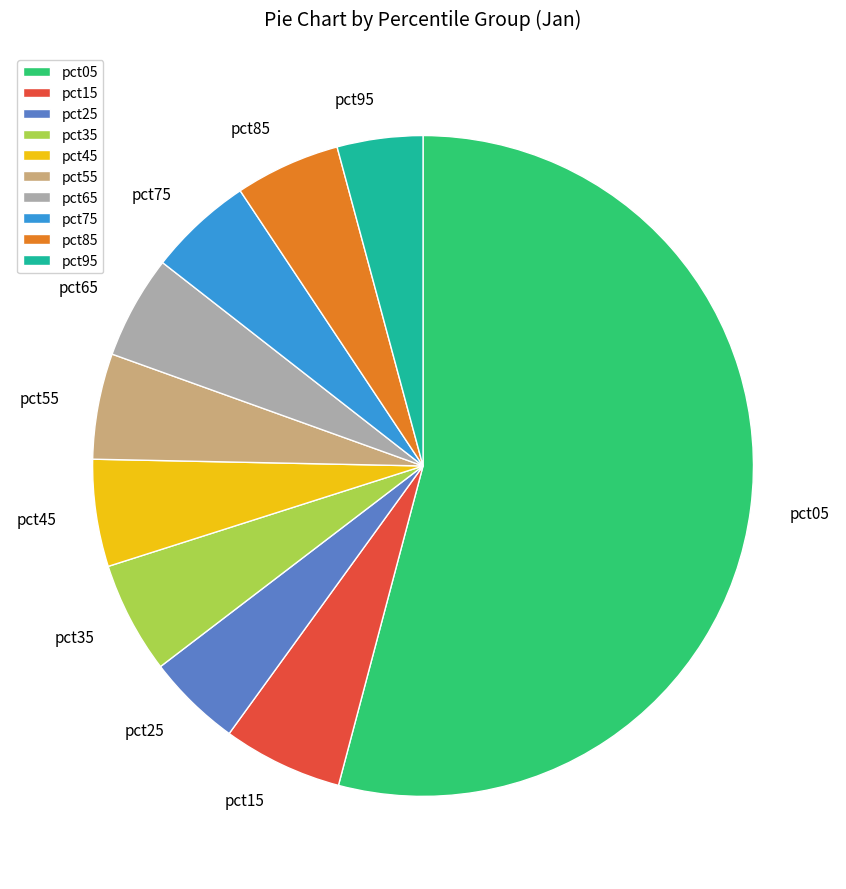

True or false: pct45 accounts for 5% of the total.

True